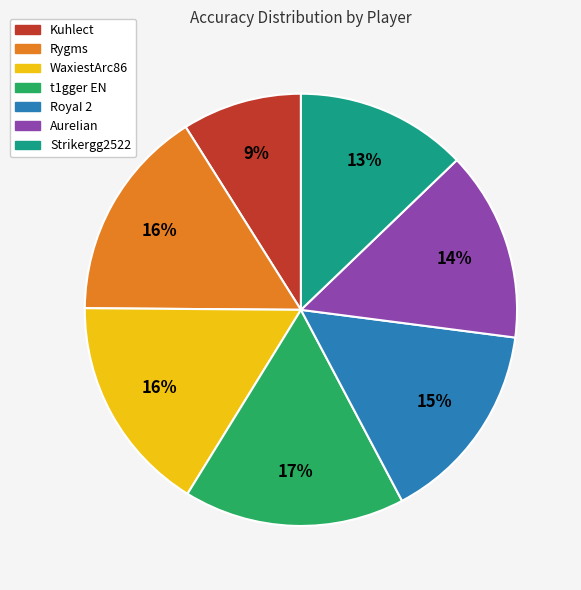

Is the sum of AureIian and Rygms greater than half?

No